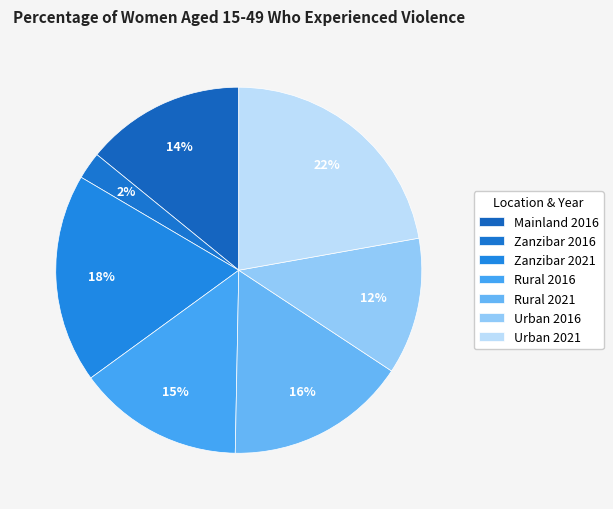

How many slices are in this pie chart?

7